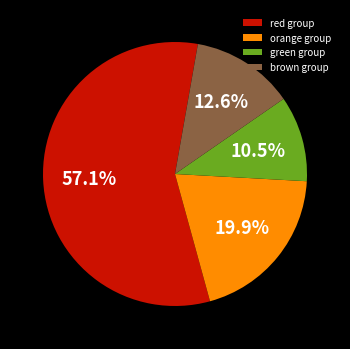

Approximately how many times larger is the value at red group compared to green group?

5.4